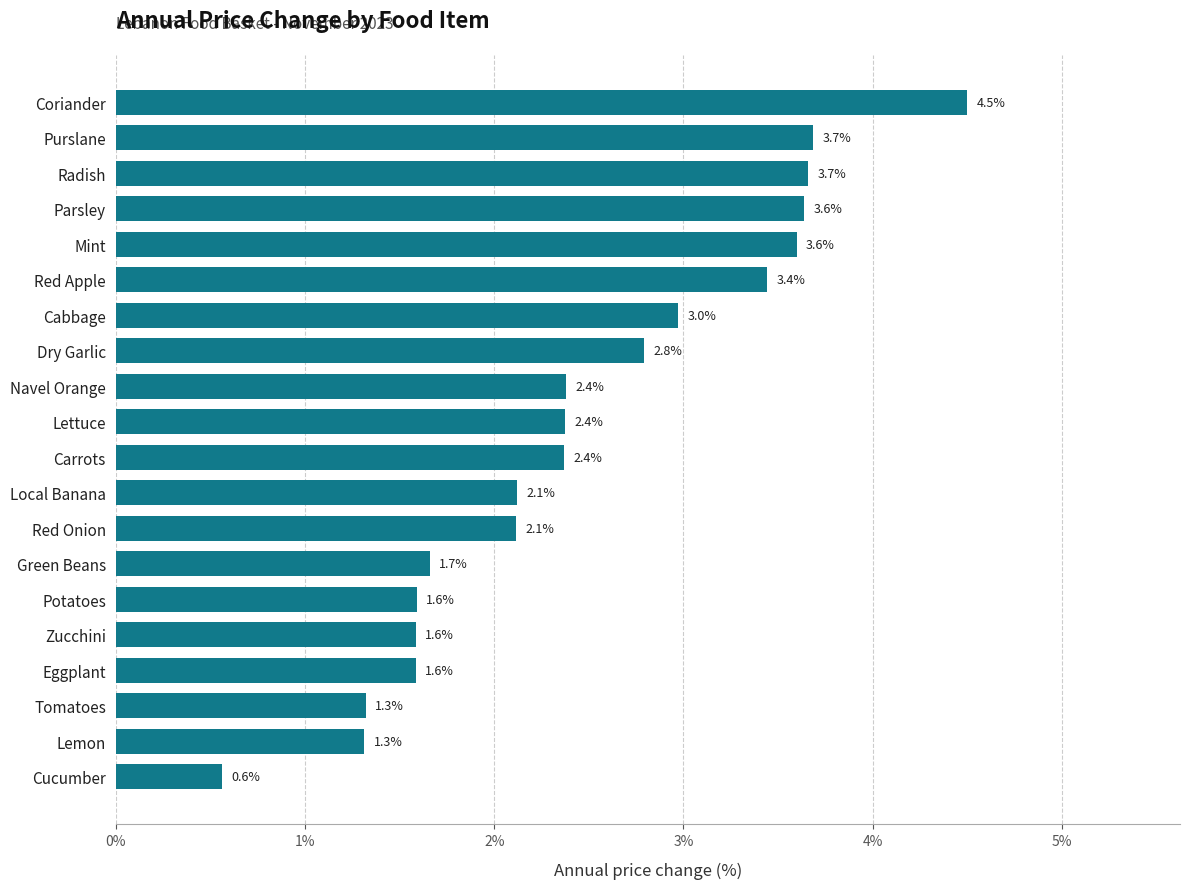

What is the average value?

2.5